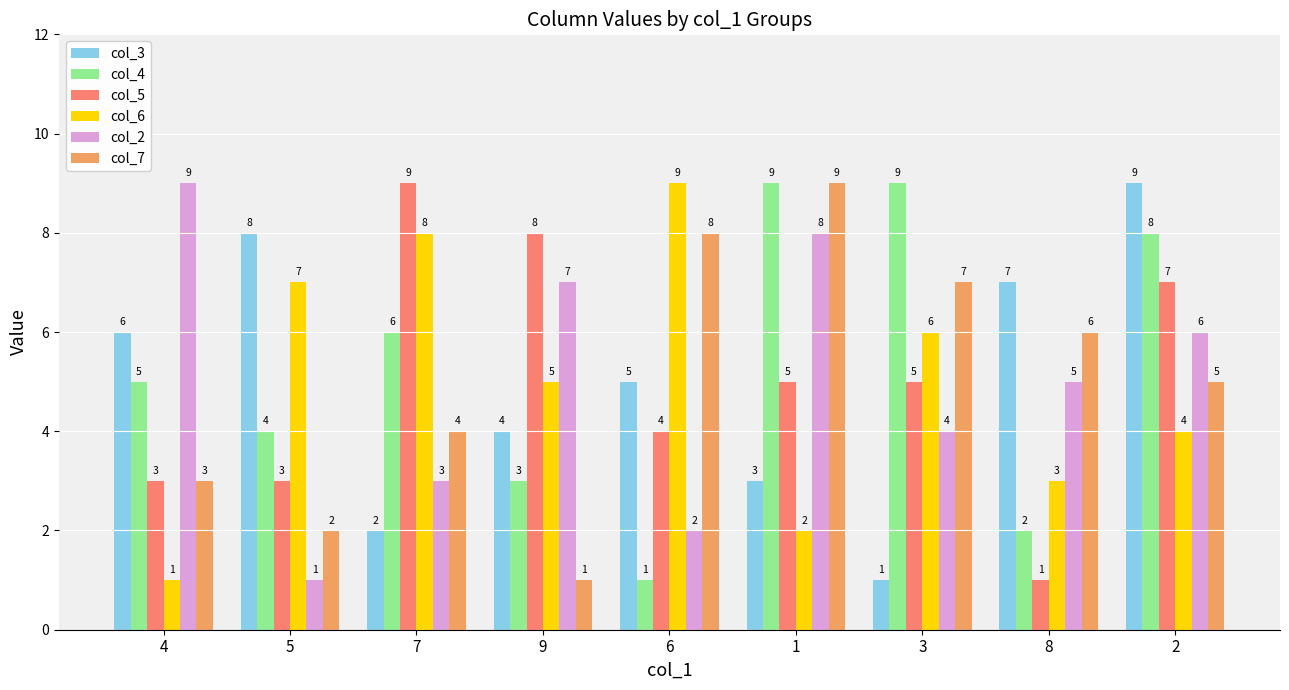

How many values in the col_3 series are below 5?

4